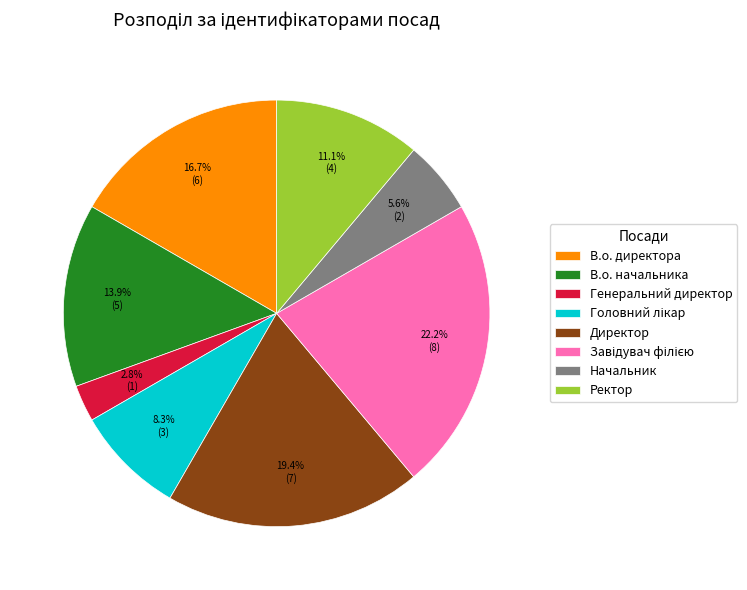

Which has a higher value, Начальник or В.о. директора?

В.о. директора